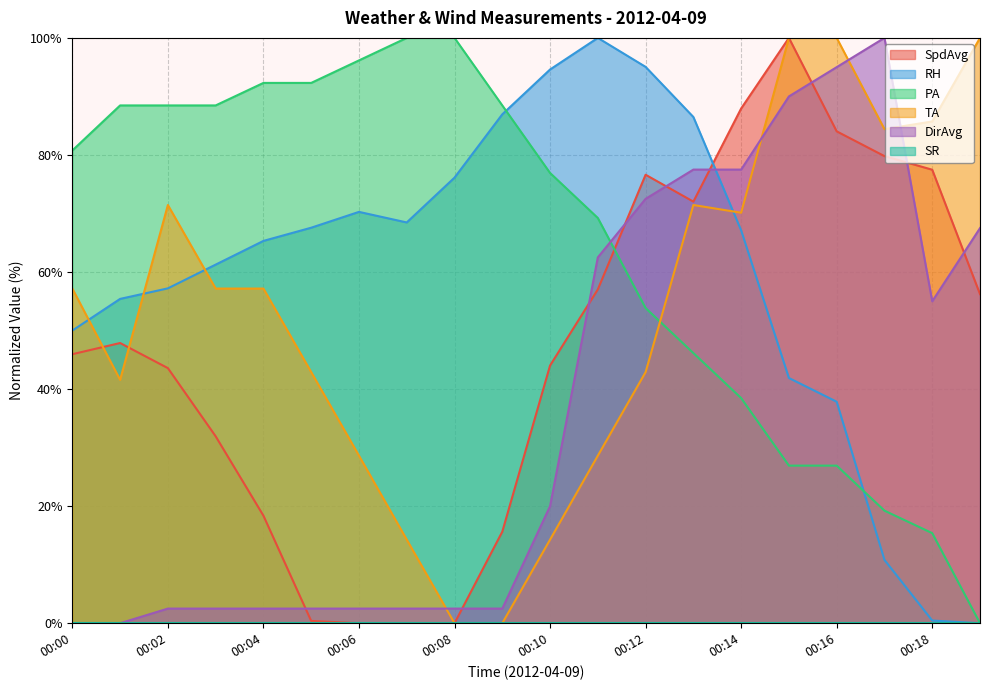

At which label does DirAvg reach its peak?

00:17